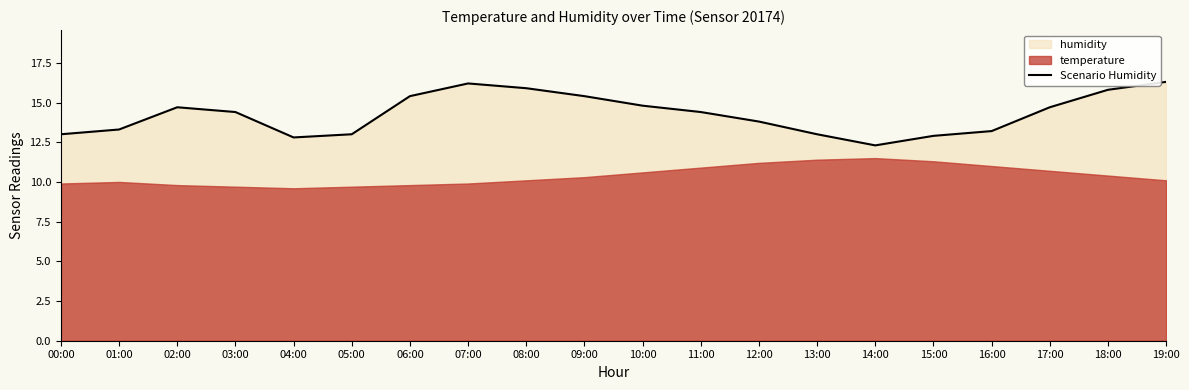

What is the label of the 4th point from the left?

03:00